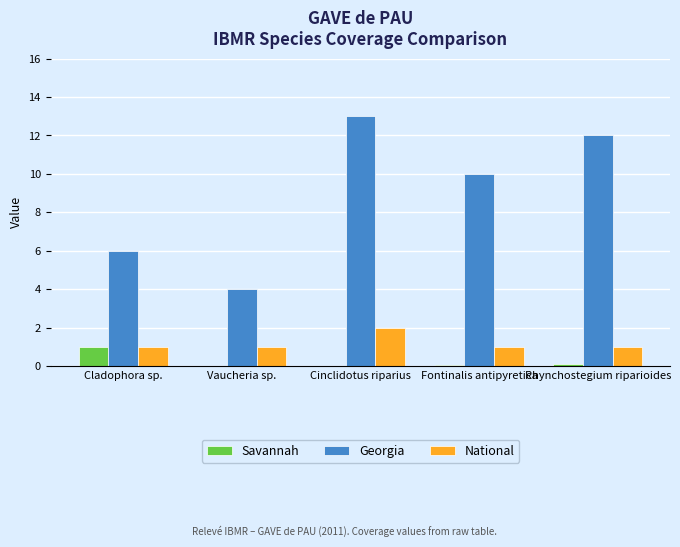

What is the sum of all Georgia values?

45.0